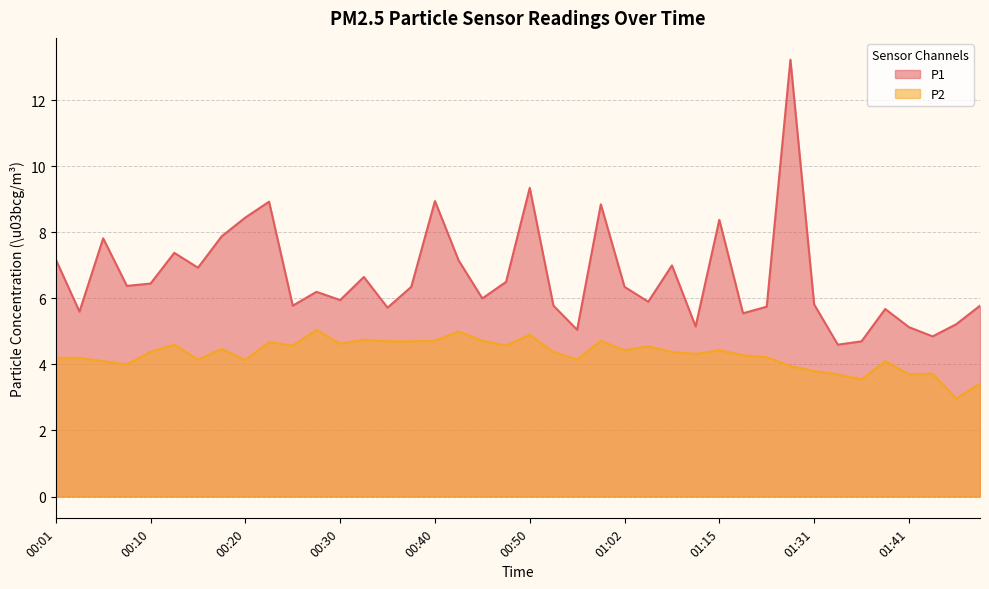

Count the number of data series in this chart.

2